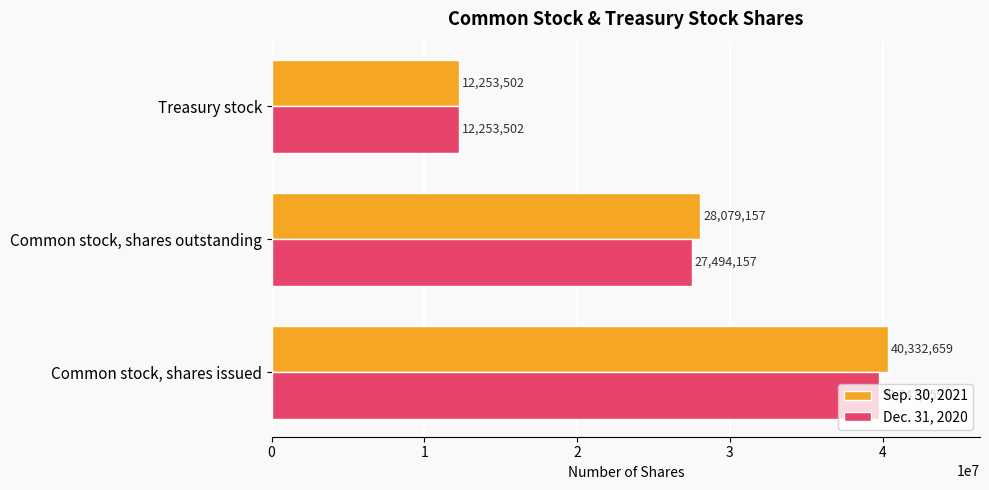

What value does the Sep. 30, 2021 series have at Treasury stock, to the nearest 100?

12253500